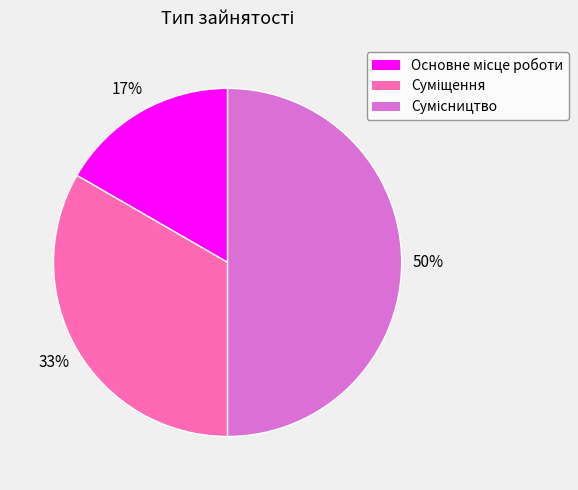

To the nearest percent, what is the average slice percentage?

33%